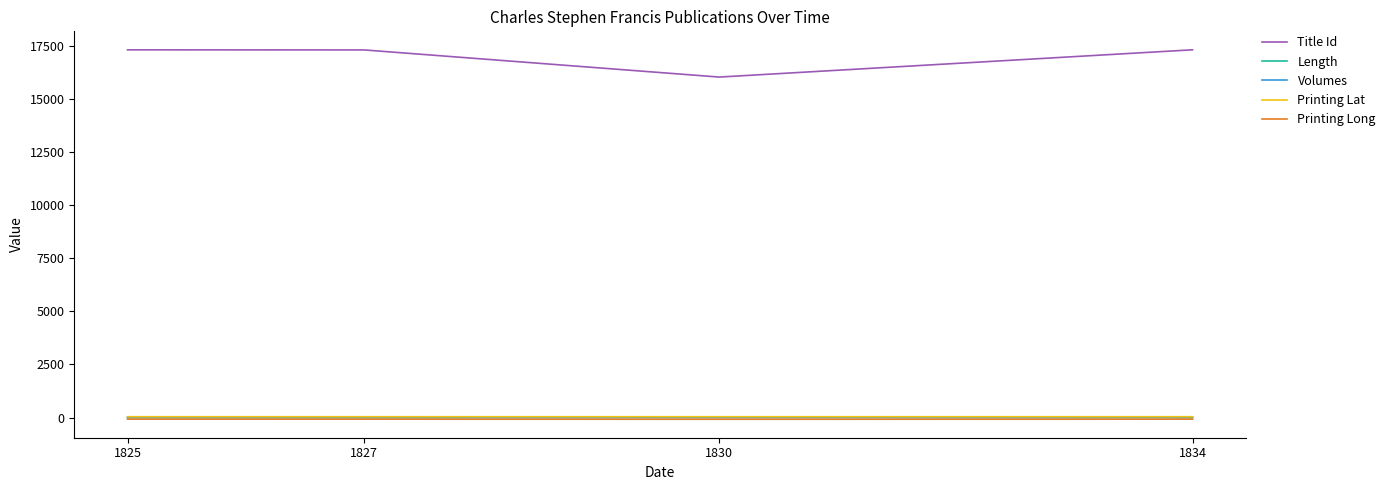

True or false: Title Id and Length cross at least once.

False